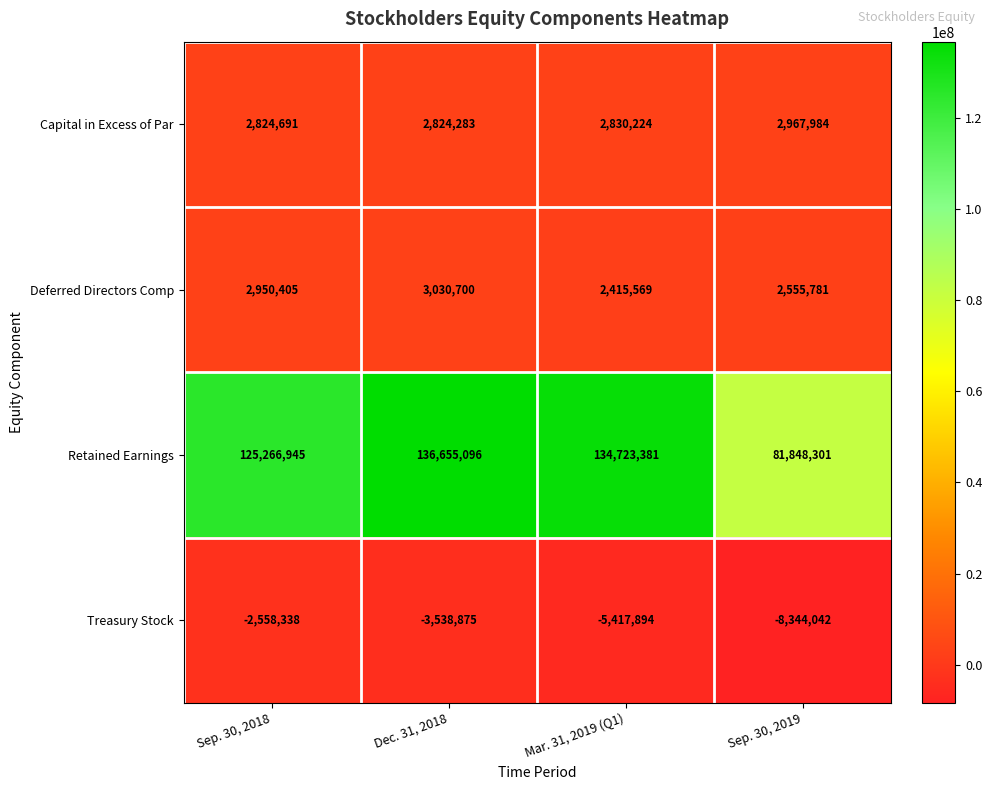

What is the difference between the highest and lowest values at Mar. 31, 2019 (Q1)?

140141275